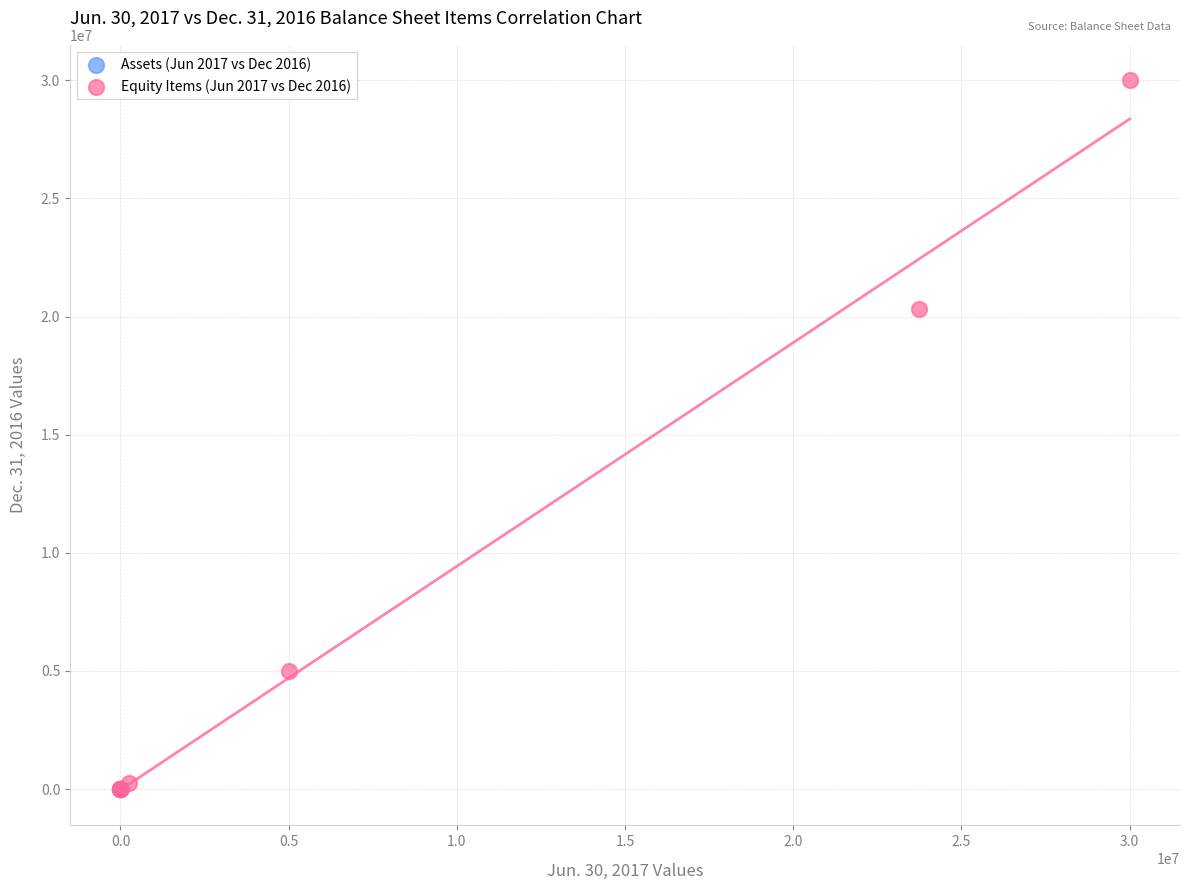

What are all the series names shown in the legend?

Assets (Jun 2017 vs Dec 2016), Equity Items (Jun 2017 vs Dec 2016)